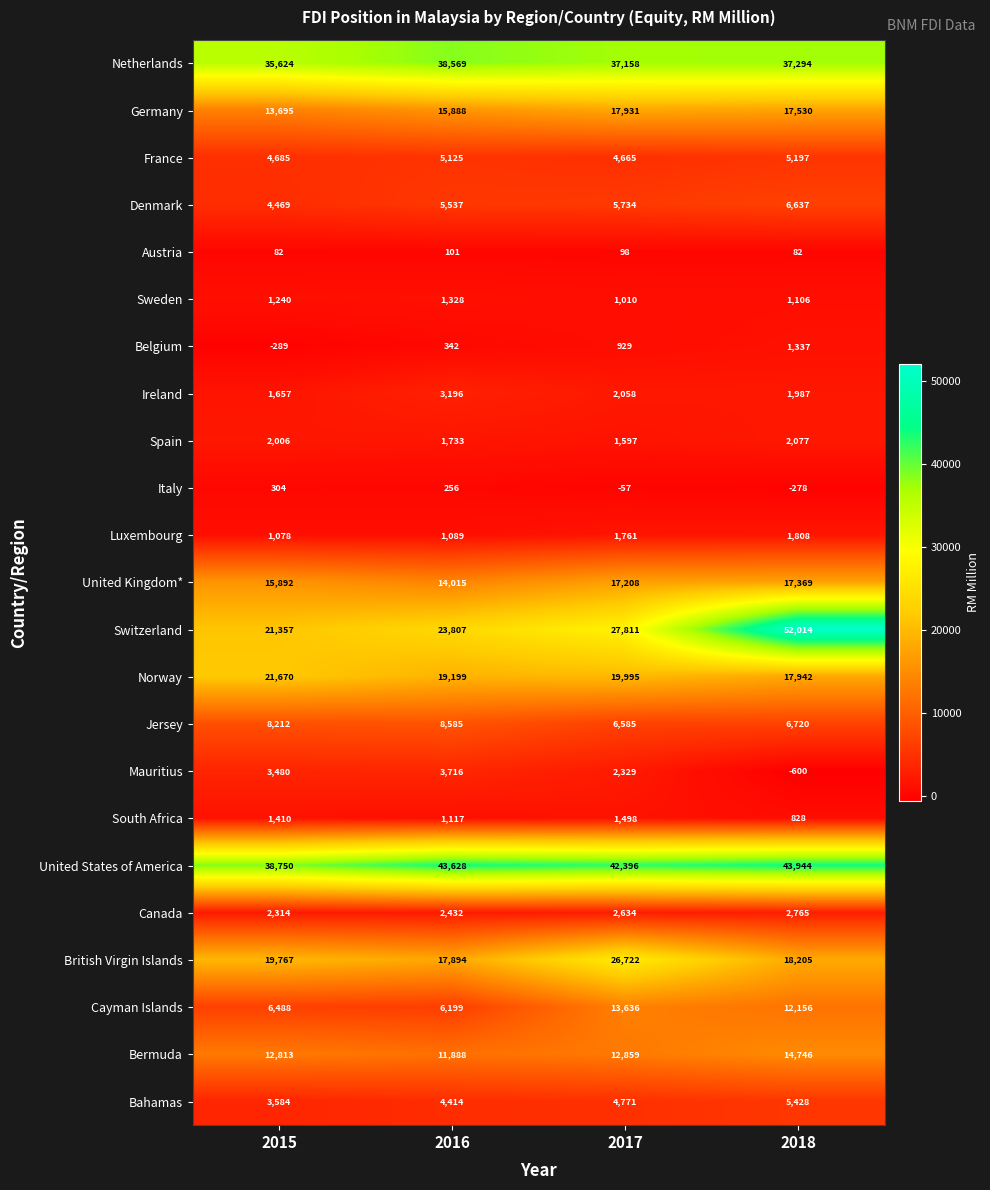

Is it true that Cayman Islands equals 5609 at 2017?

False